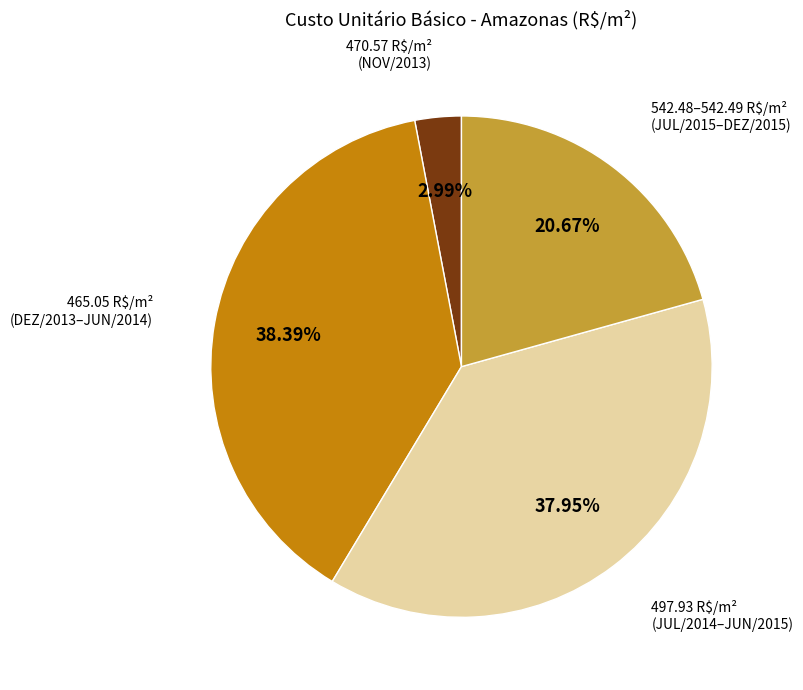

Is 542.48–542.49 R$/m² the majority of the pie?

No